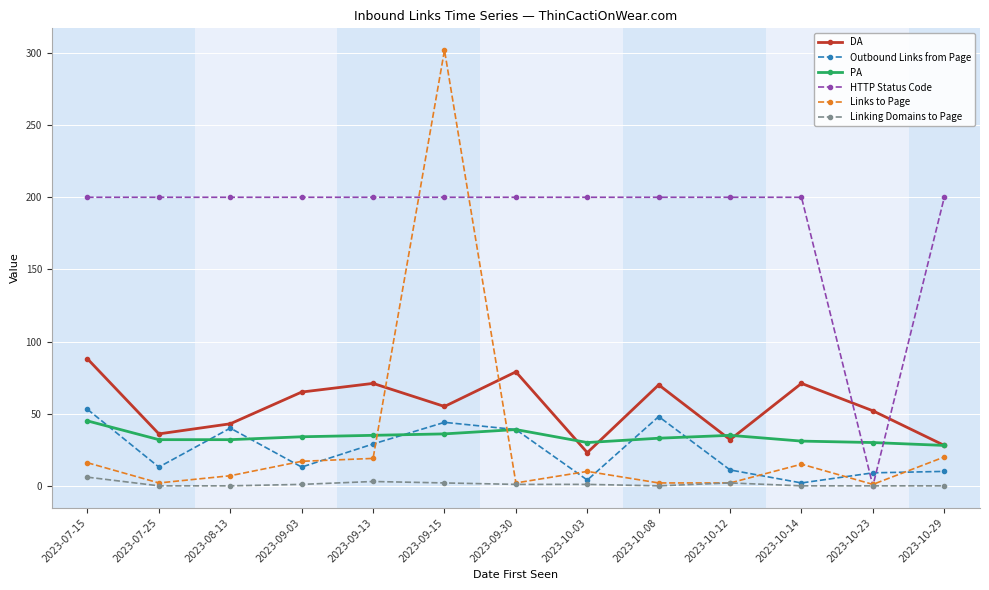

What is the difference between the second highest and minimum values in the Linking Domains to Page series?

3